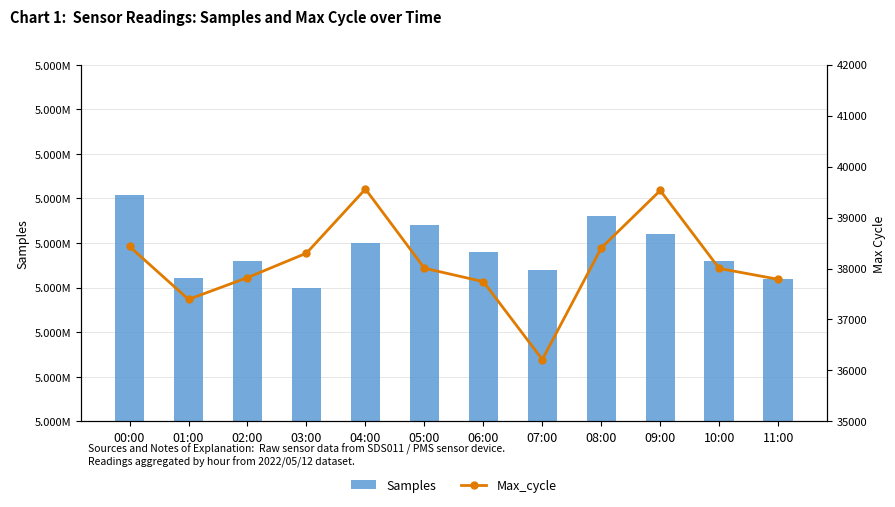

At which label is Max_cycle closest to 37886?

02:00